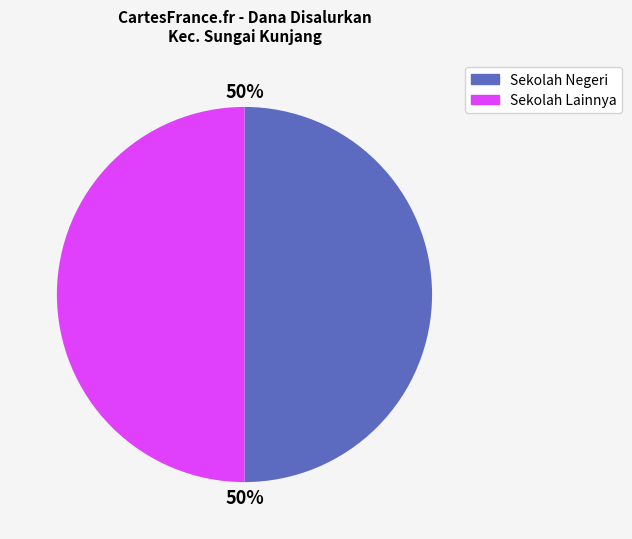

To the nearest percent, what is the average slice percentage?

50%